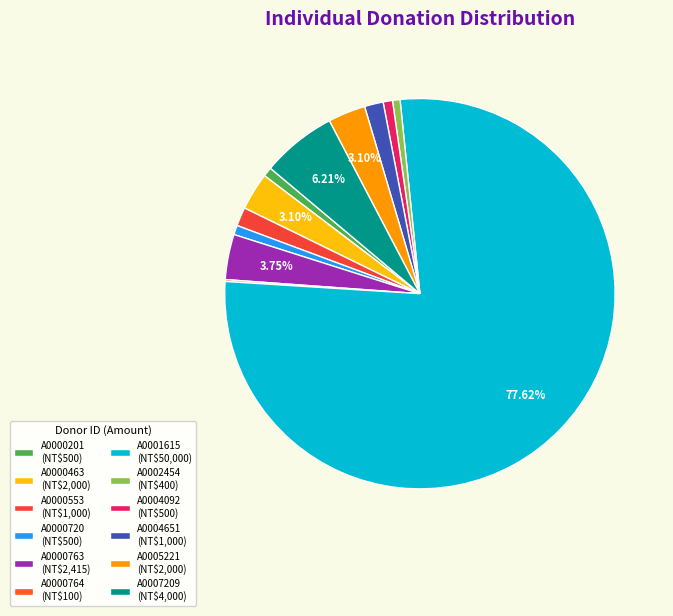

To the nearest percent, what percentage of the pie is A0005221?

3%